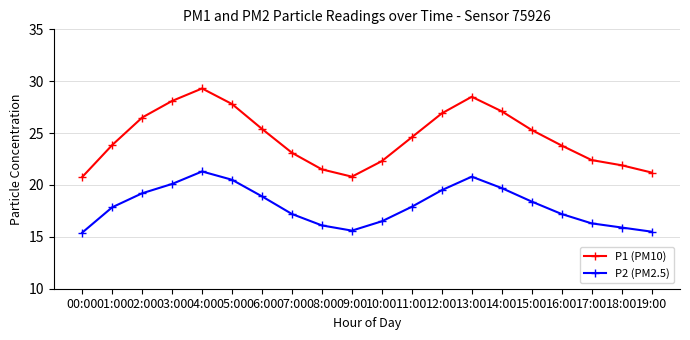

What is the value of the P1 (PM10) point at the 10th from the left?

20.8